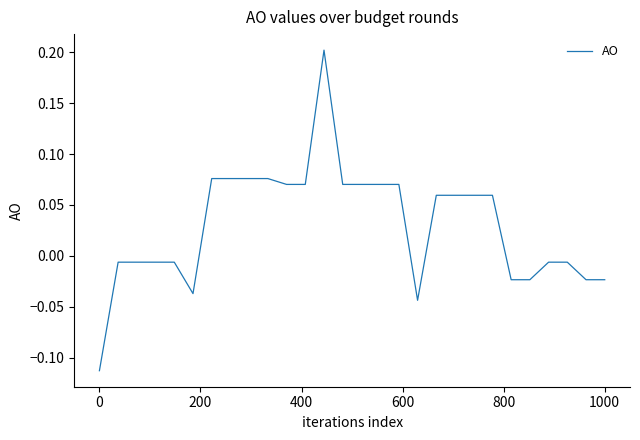

What is the difference between the maximum and minimum values?

0.3